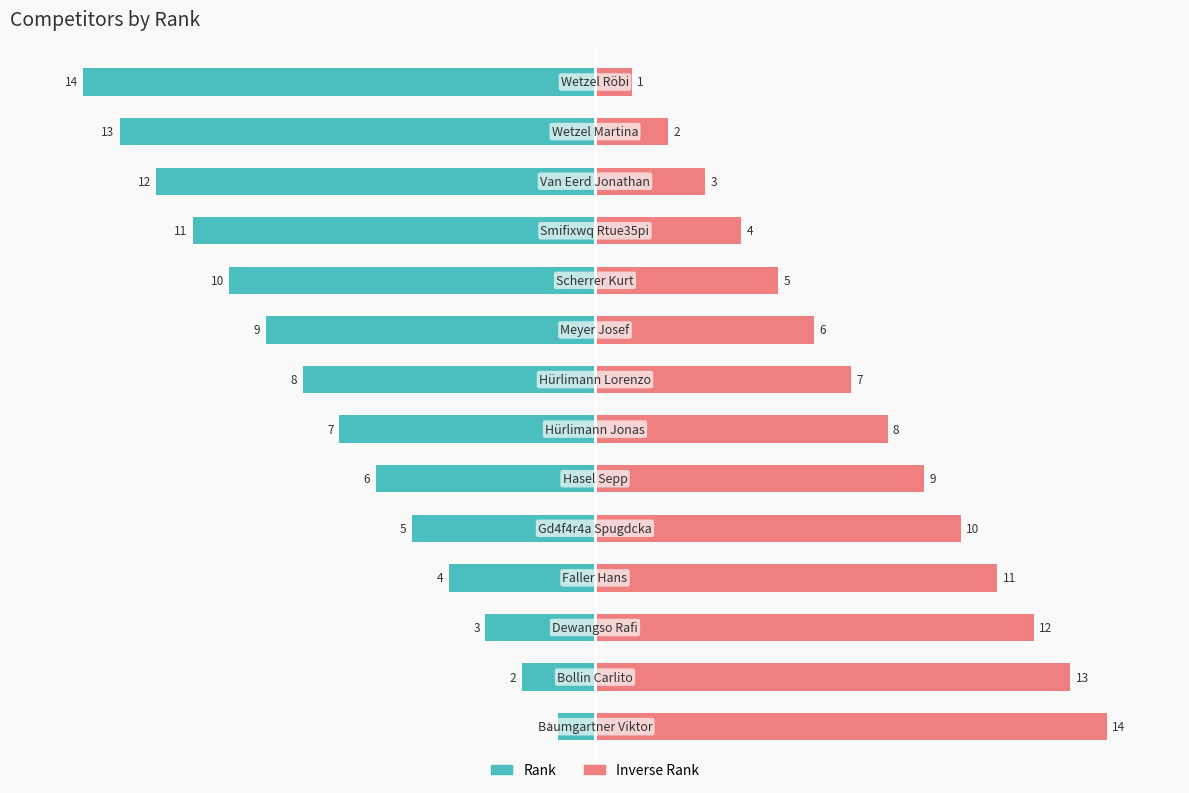

What is the value of the Inverse Rank (right) bar at the 8th from the left?

7